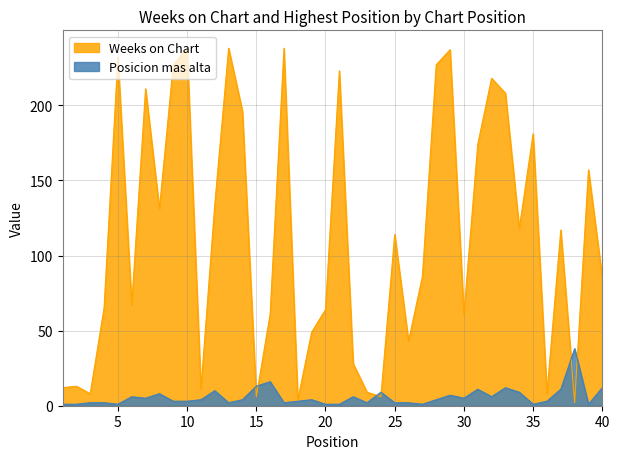

Is the value of Weeks on Chart at 15 greater than the value of Posicion mas alta at 30?

Yes